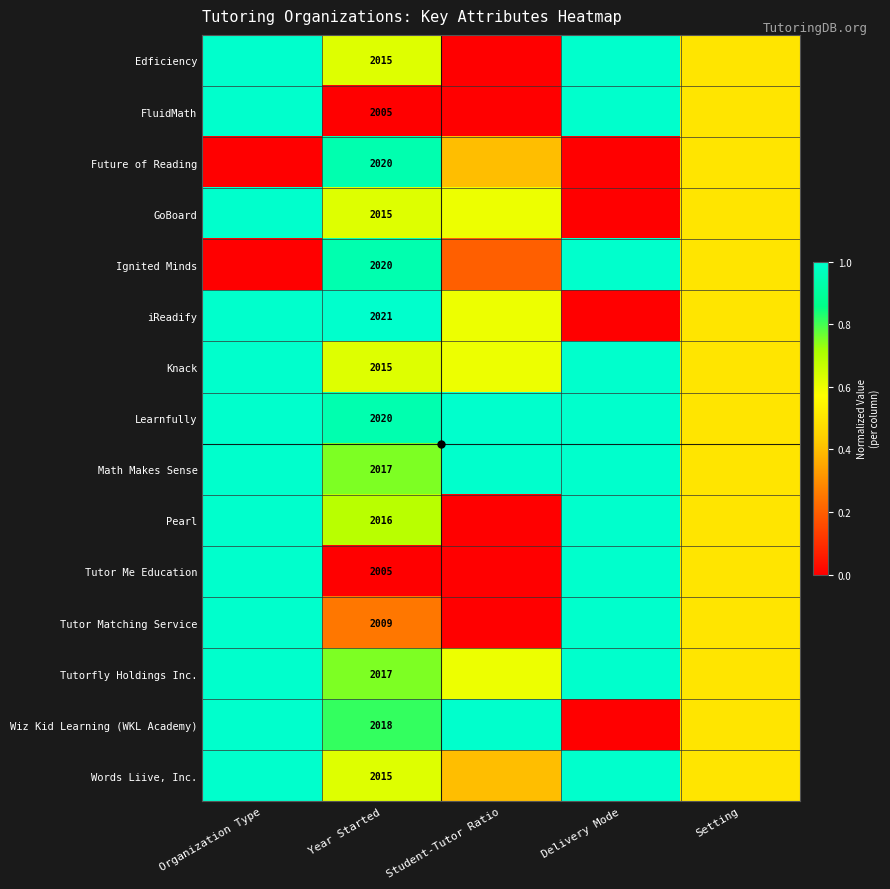

True or false: Math Makes Sense has a value of 2017.0 at Year Started.

True